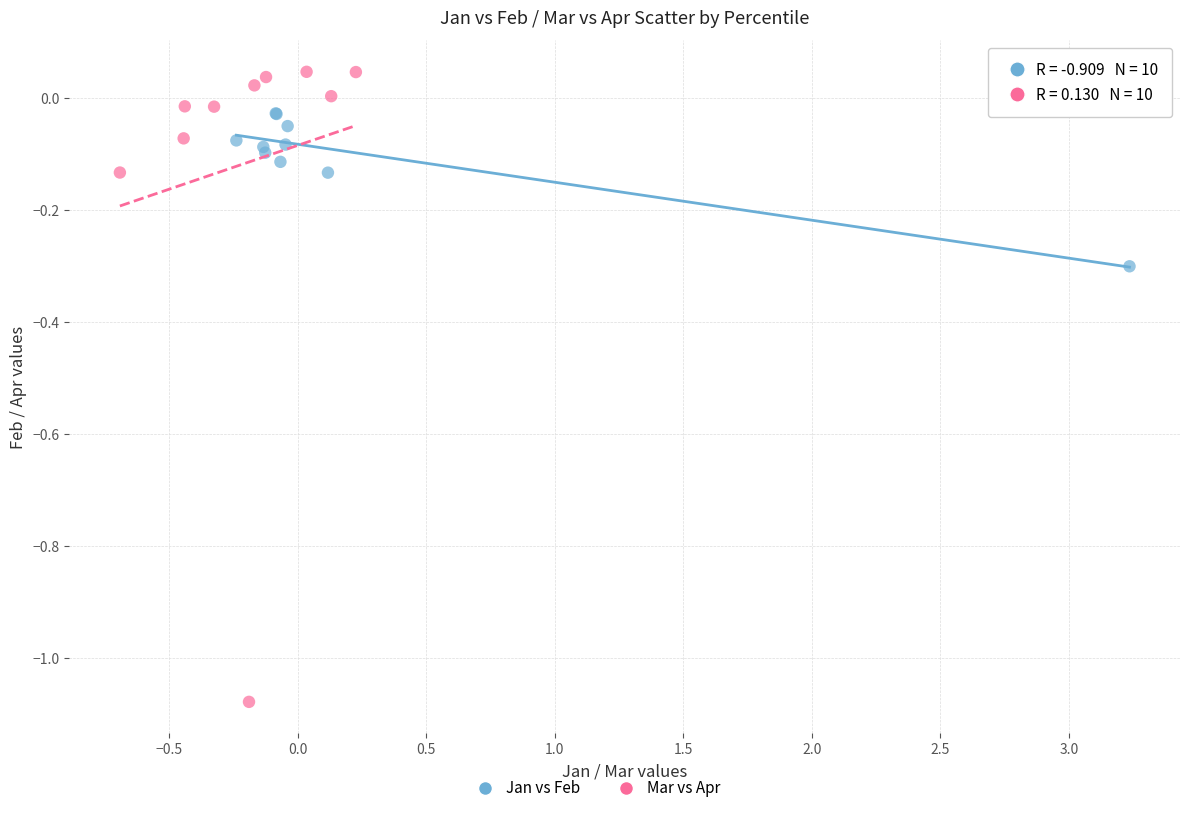

Which series has the widest spread of Y values?

Mar vs Apr